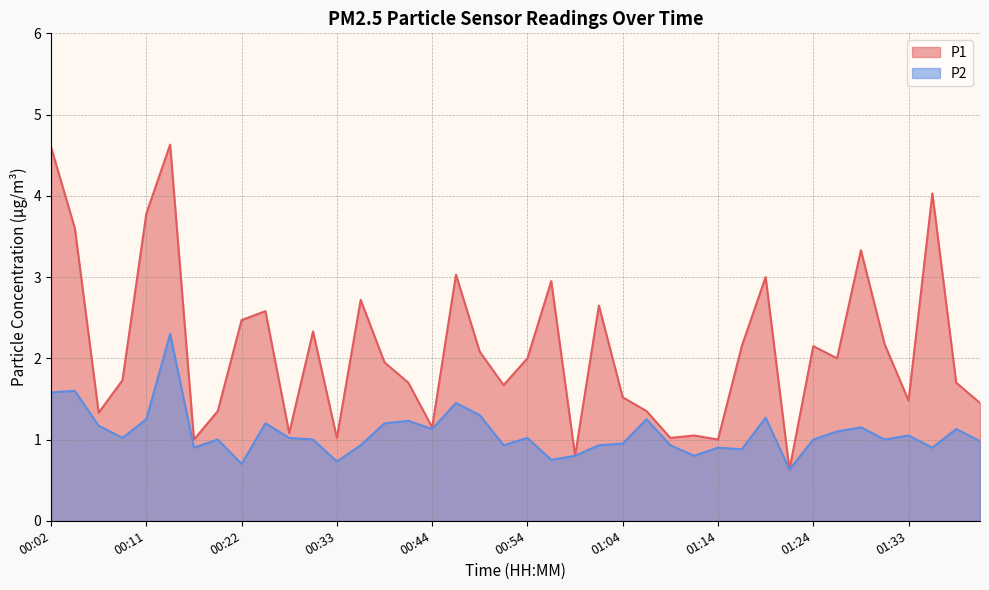

Does the chart have visible grid lines?

Yes